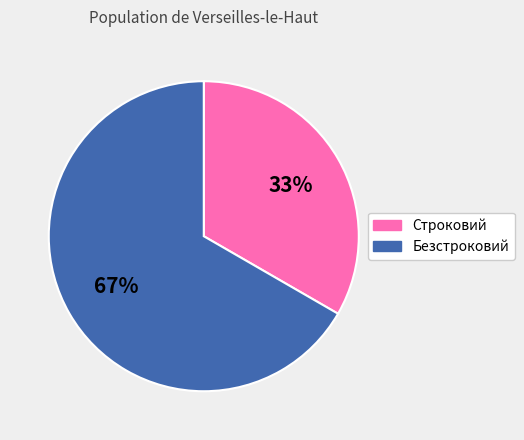

Which category has the biggest portion of the pie?

Безстроковий